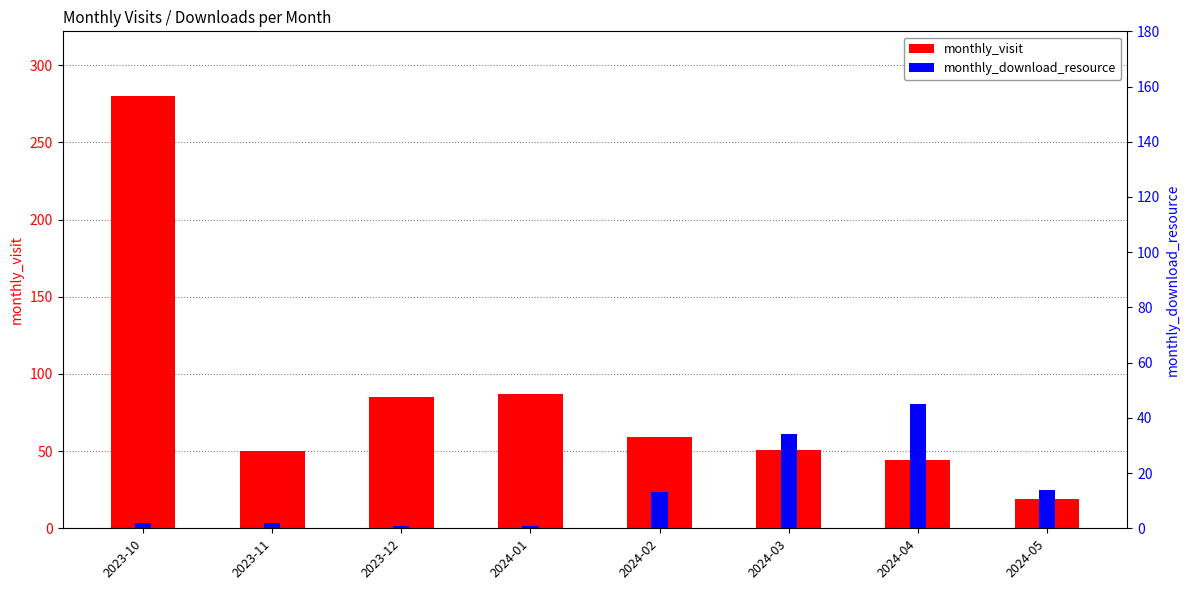

What is the maximum value shown in the chart?

280